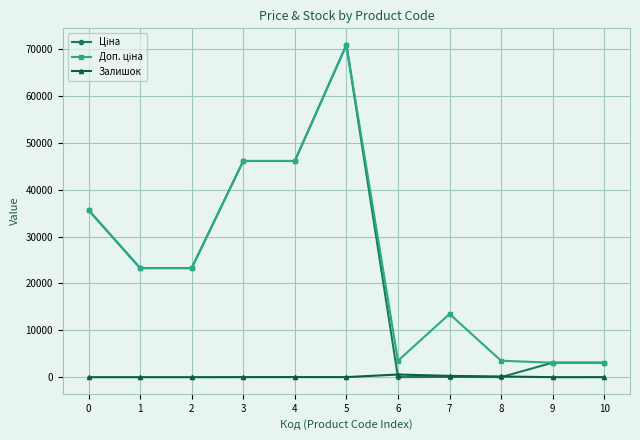

At which category is the sum across all series the highest?

5